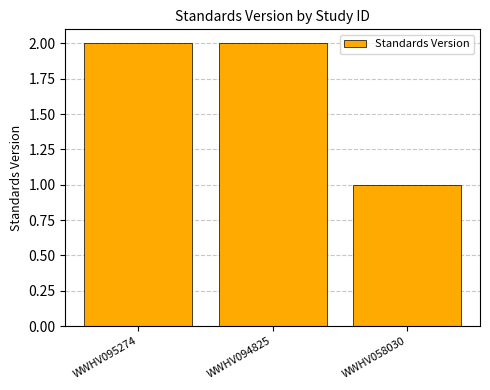

At which category does the chart reach its minimum across all series?

WWHV058030